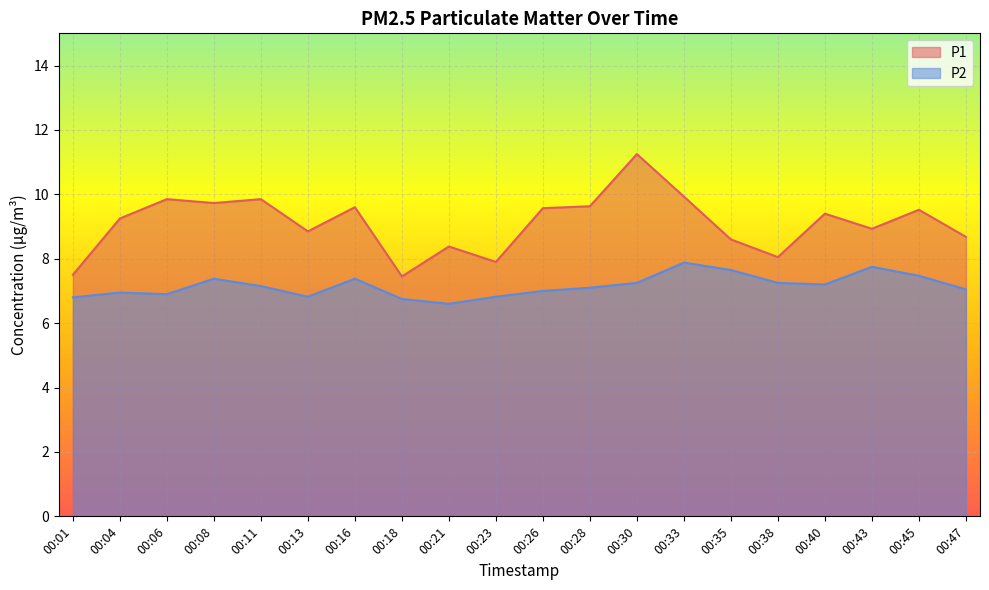

Rank the series at 00:11 from highest to lowest value.

P1, P2